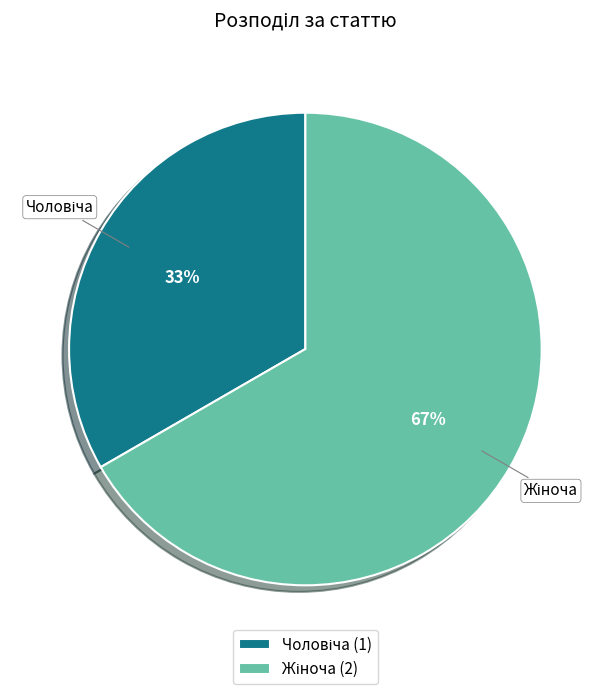

Is there any slice that represents more than half of the pie?

Yes